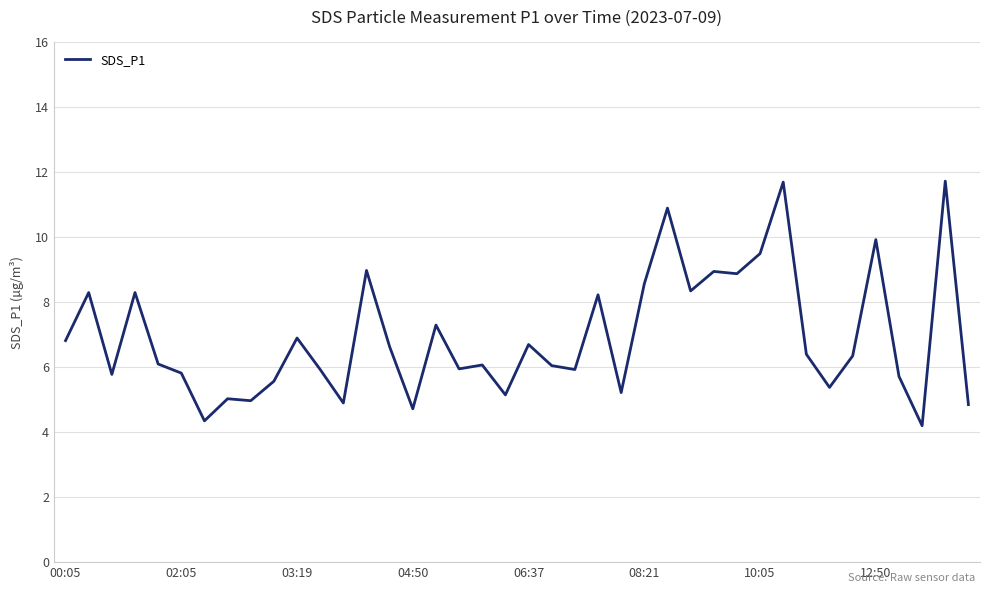

What is the difference between the maximum and minimum values?

7.5